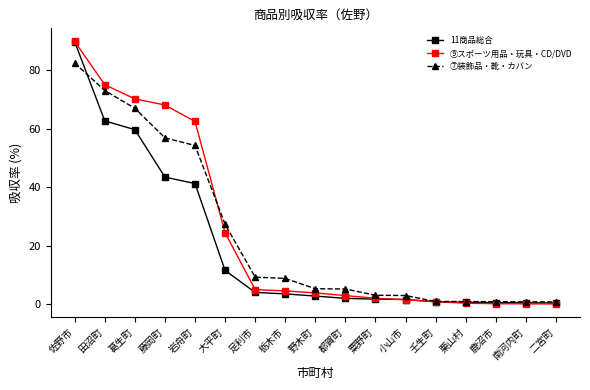

At which category is the sum across all series the highest?

佐野市